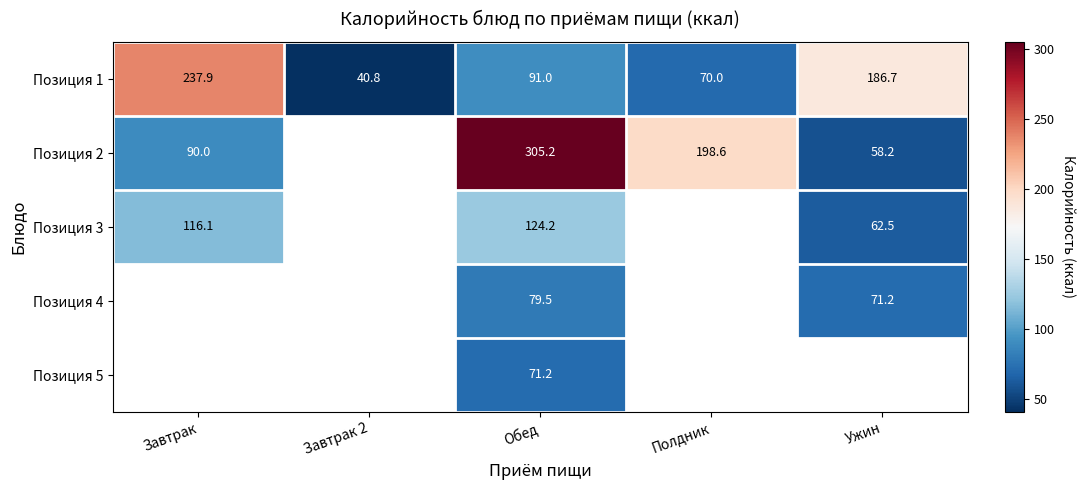

What is the maximum value shown in the chart?

305.2